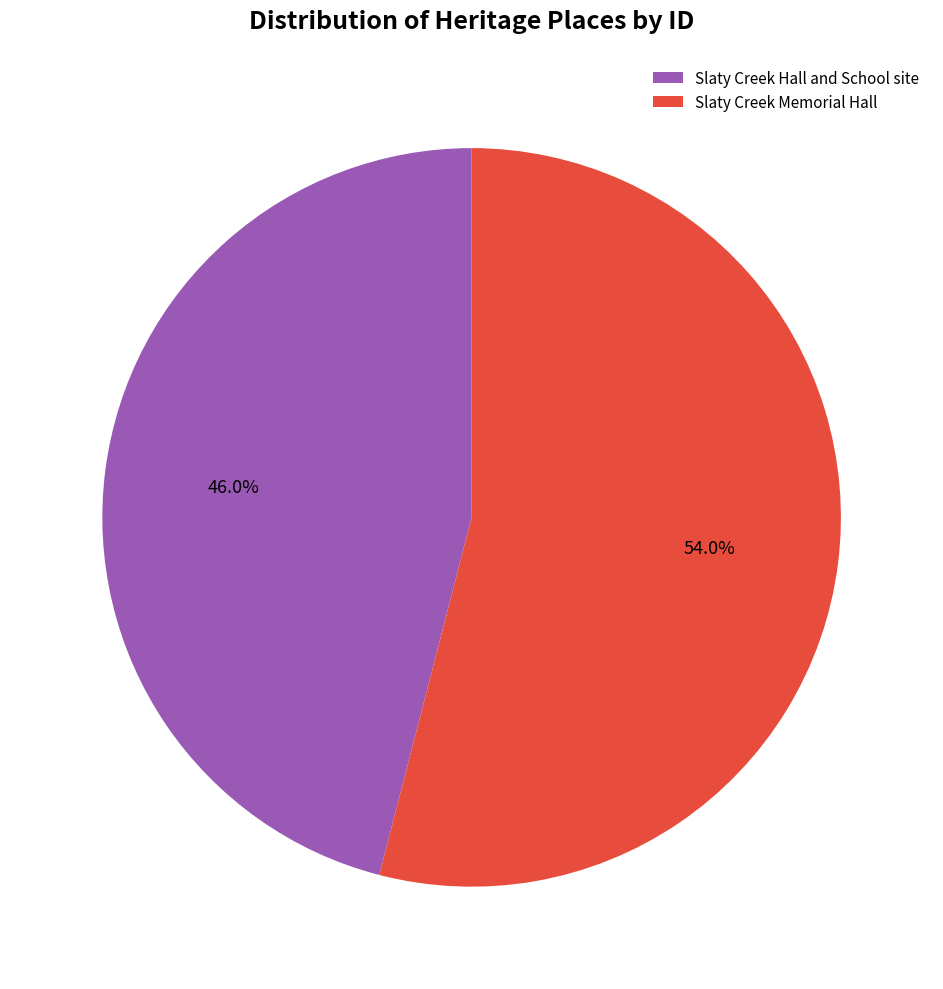

To the nearest percent, what is the difference between the largest and smallest slice percentages?

8%